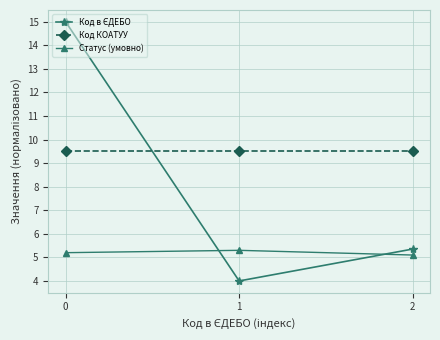

What is the greatest value displayed?

15.0